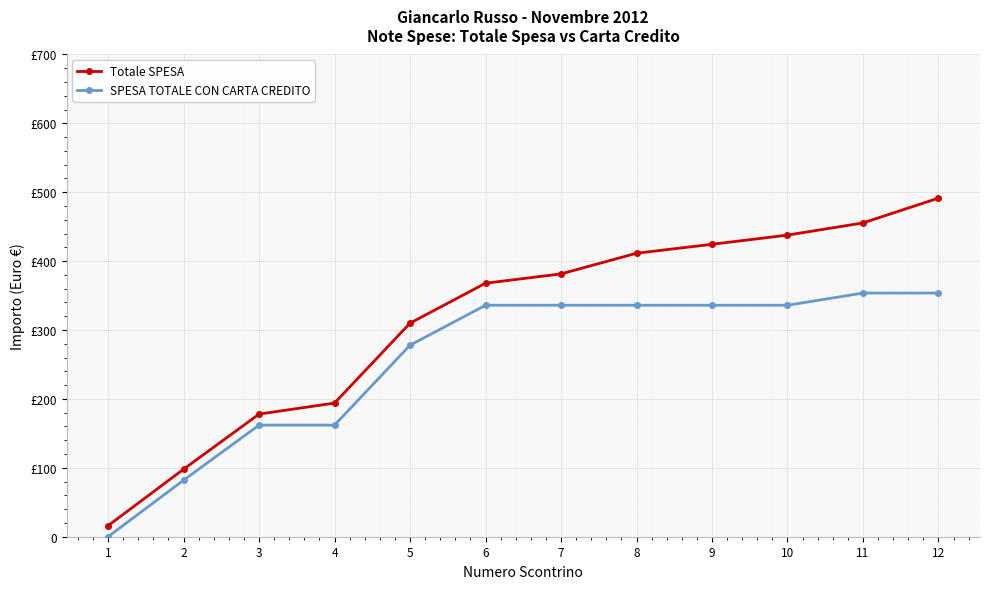

True or false: SPESA TOTALE CON CARTA CREDITO and Totale SPESA intersect in this chart.

False